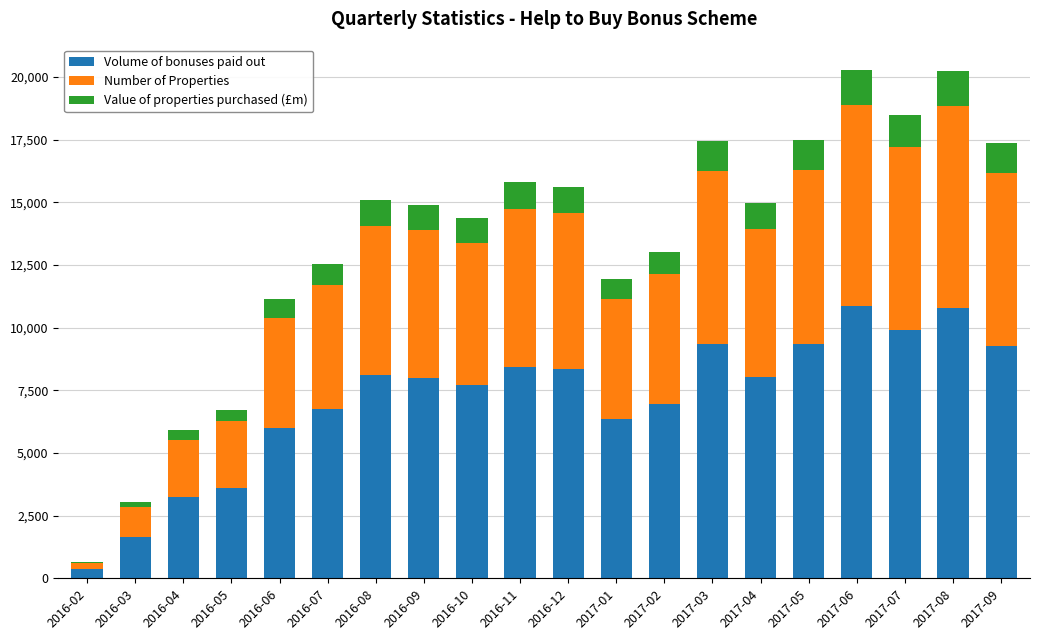

The value of Volume of bonuses paid out at 2016-07 is 4305.2. True or false?

False